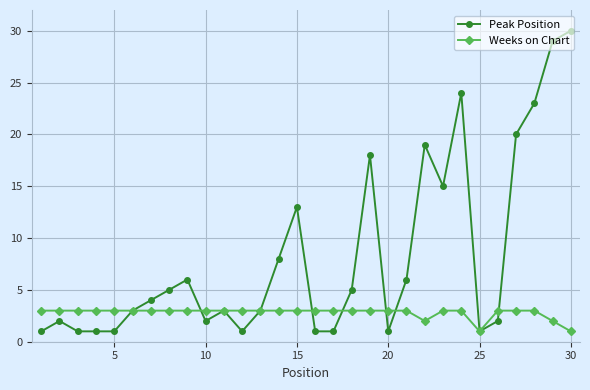

What is the maximum value for Weeks on Chart?

3